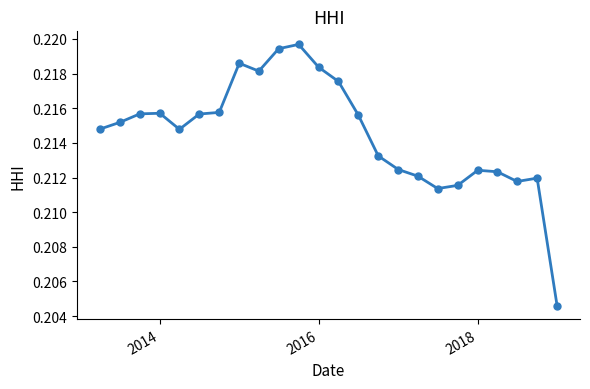

True or false: there are more than 0 points higher than both neighbors.

True